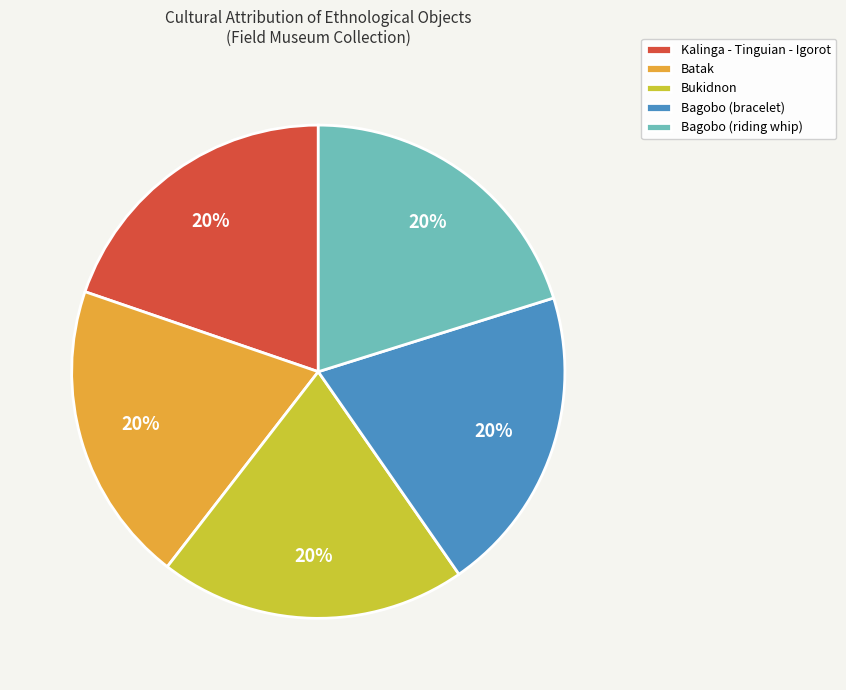

Approximately how many times larger is the value at Bagobo (riding whip) compared to Batak?

1.0